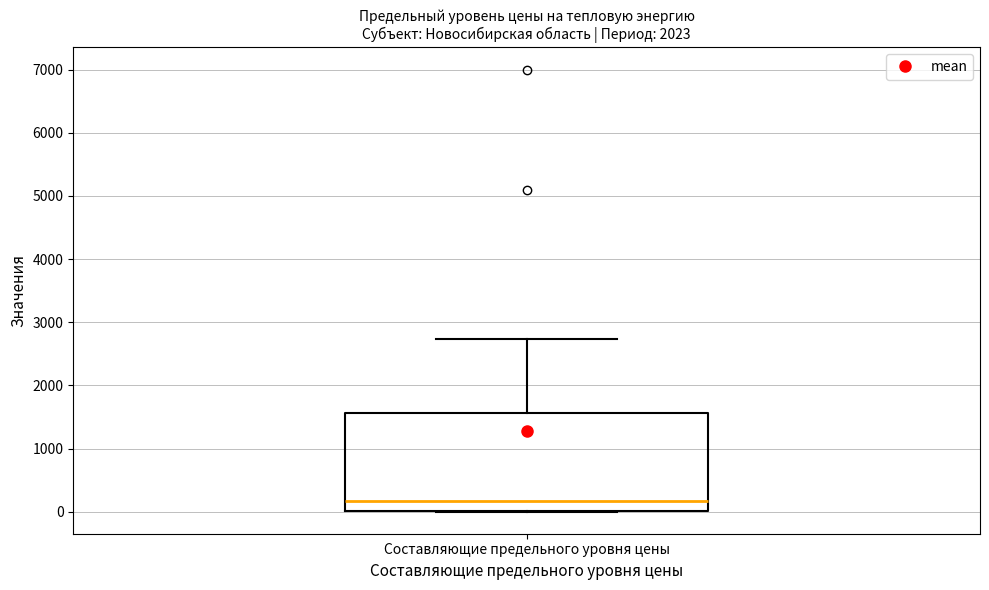

Read this box plot against the y-axis: the position of the median line, the range covered by the box, and the ends of both whiskers. The values are not printed on the chart, so give them approximately, as read against the axis.

median 200, box 0 to 1600, whiskers 0 to 2700